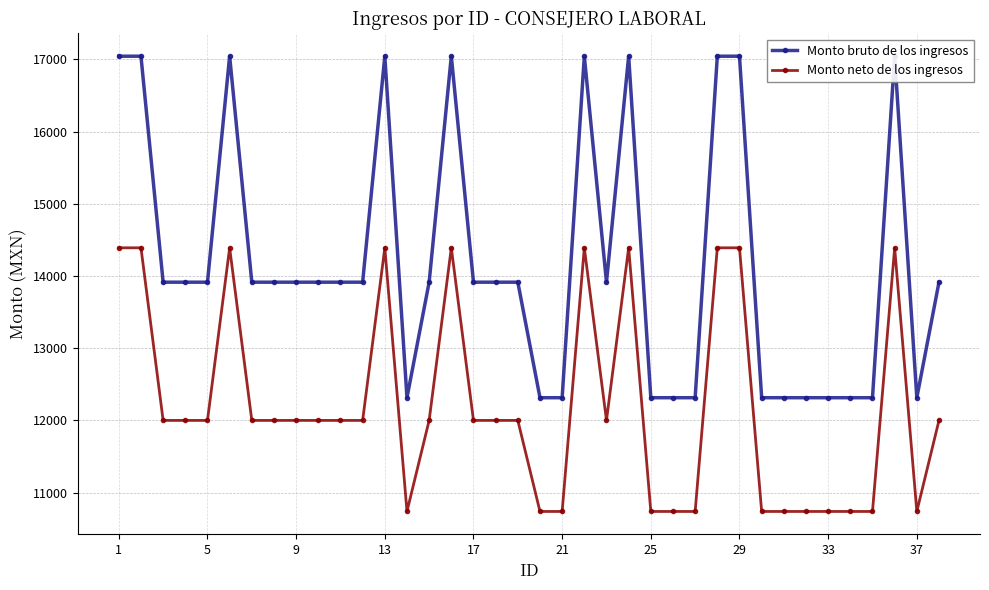

The Monto neto de los ingresos series shows 10737.5 at 33. True or false?

True